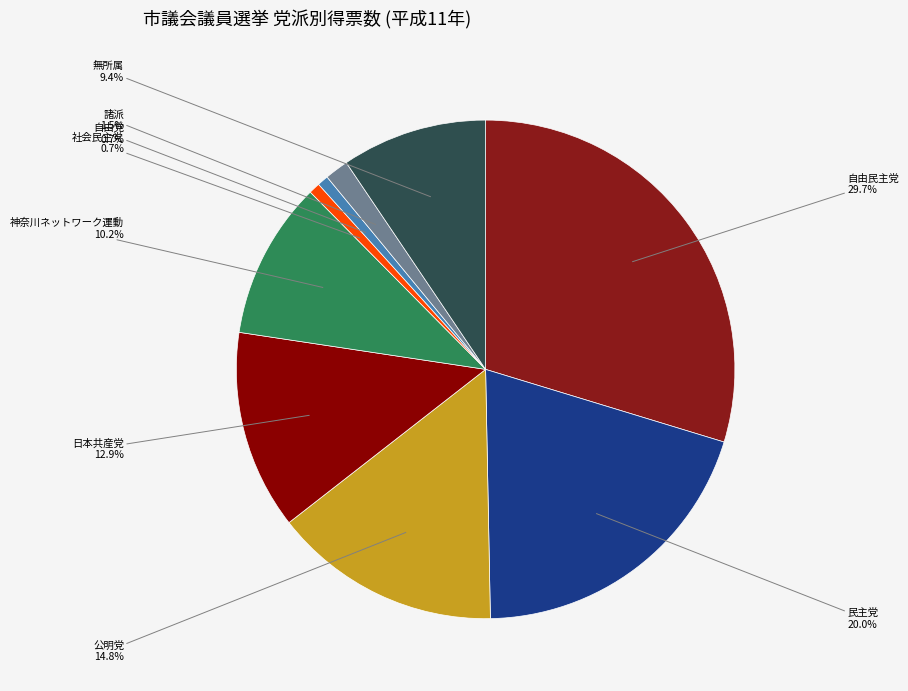

Is there a majority slice in this chart?

No